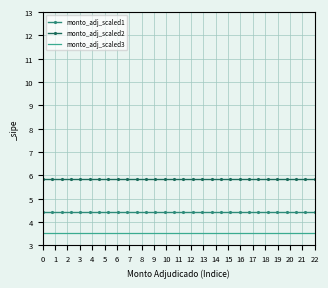

Which series has the largest total across all categories?

monto_adj_scaled2